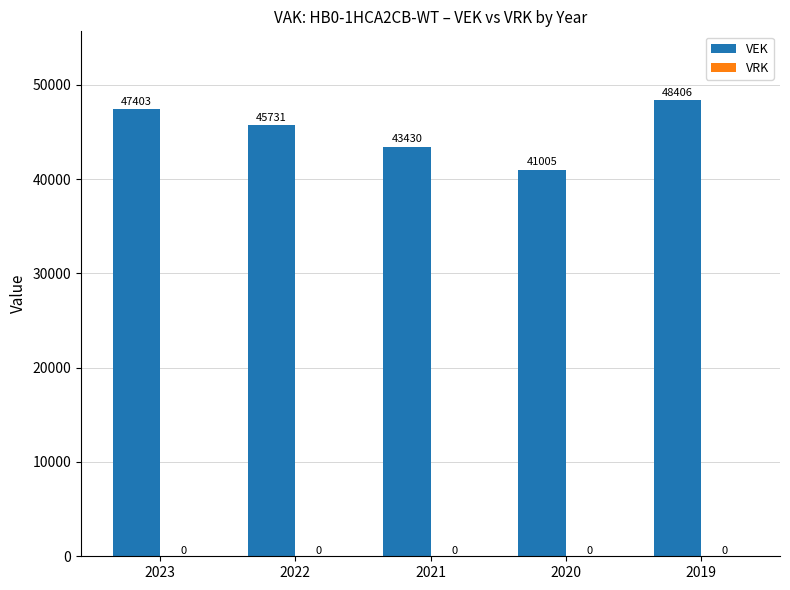

How many distinct data groups are displayed?

1